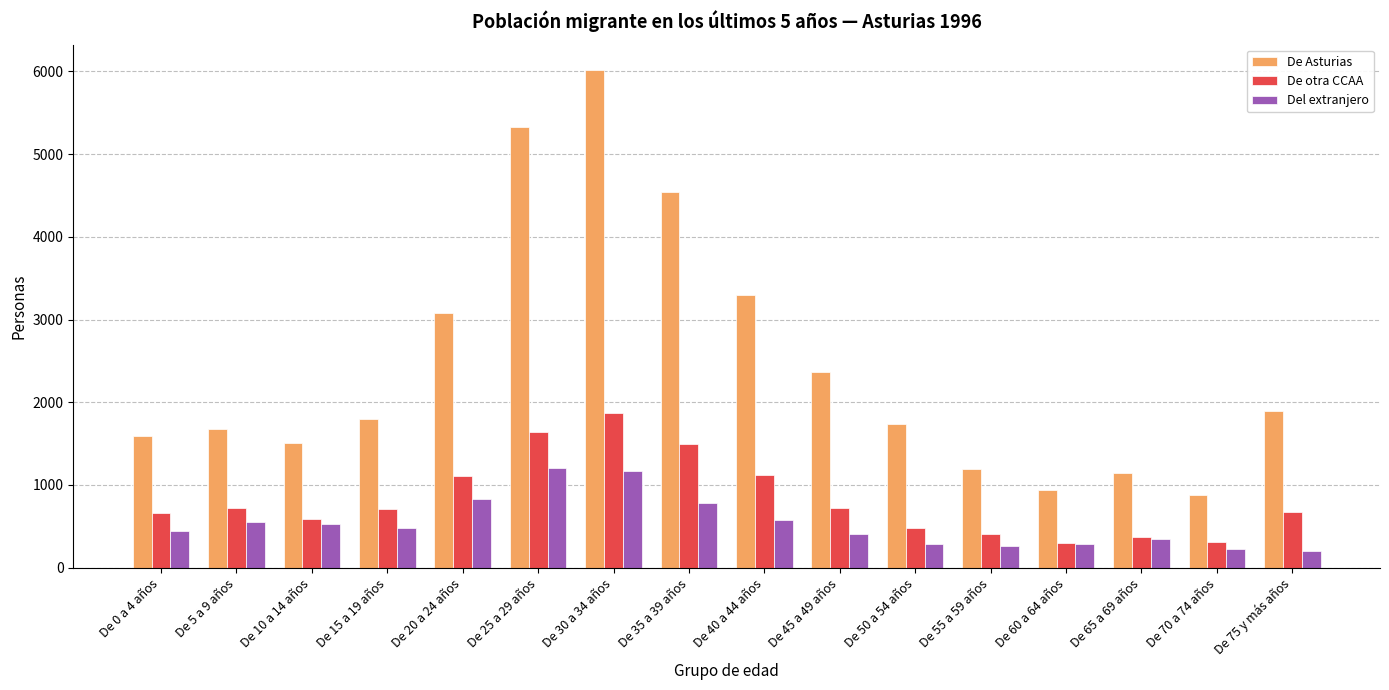

At which category is the sum across all series the highest?

De 30 a 34 años